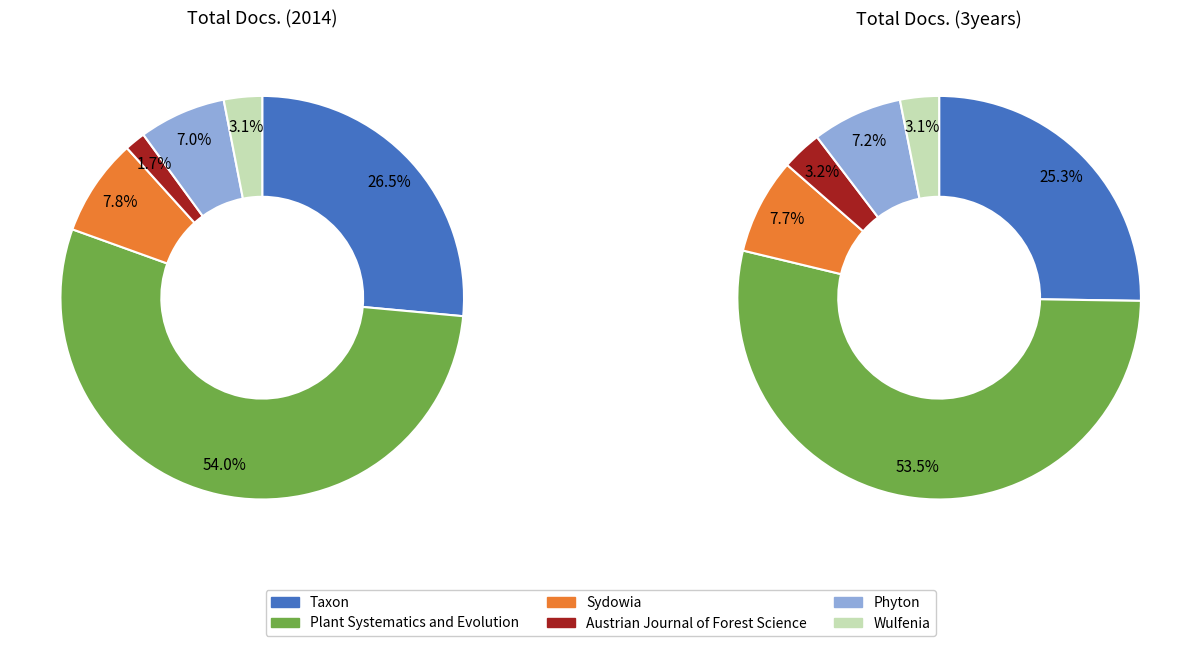

Which category has the biggest portion of the pie?

Plant Systematics and Evolution